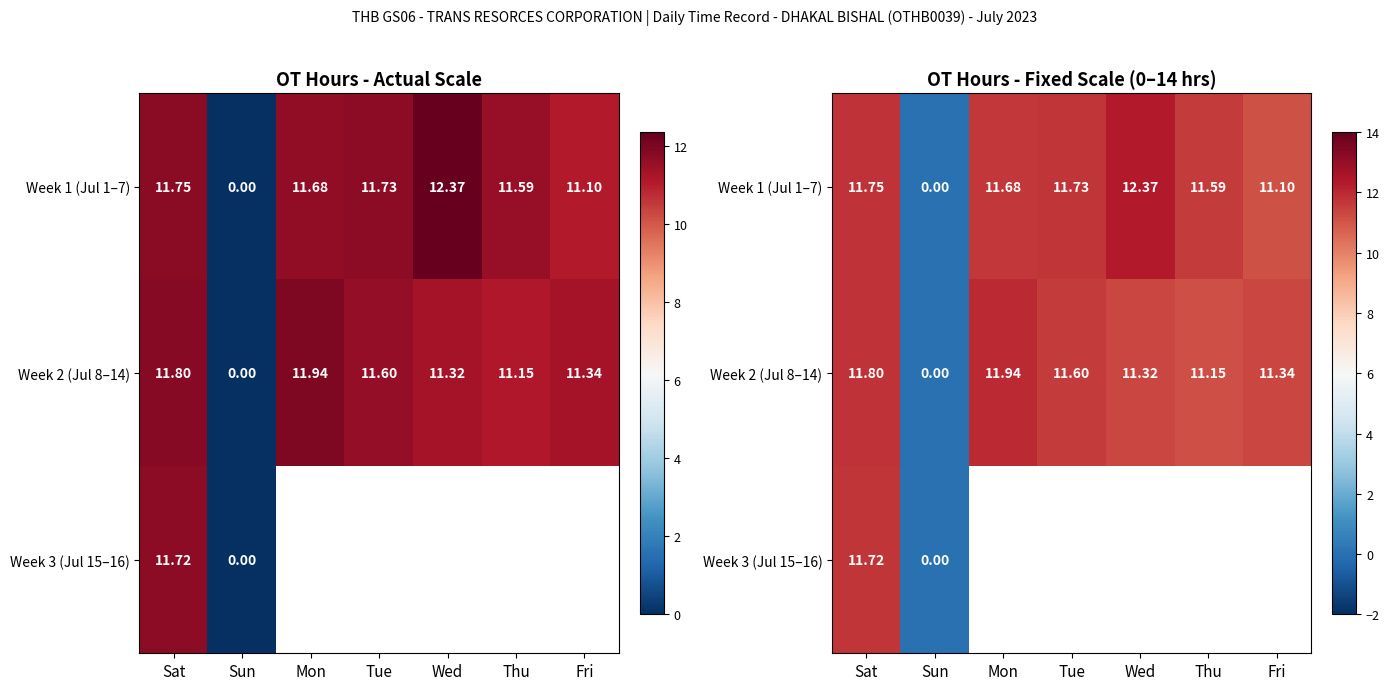

Between Sun and Fri, which series saw the biggest shift?

Week 2 (Jul 8–14)